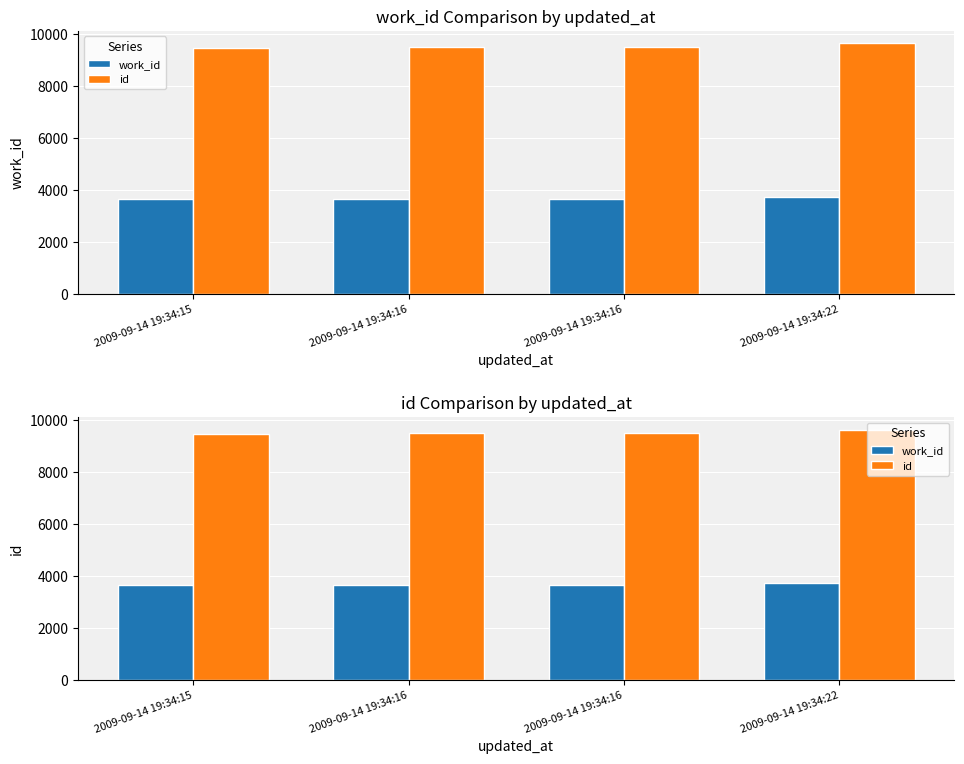

Reading right to left, extract all data points from this chart.

work_id: 2009-09-14 19:34:22=3731	2009-09-14 19:34:16=3667	2009-09-14 19:34:16=3640	2009-09-14 19:34:15=3655
id: 2009-09-14 19:34:22=9643	2009-09-14 19:34:16=9515	2009-09-14 19:34:16=9501	2009-09-14 19:34:15=9483